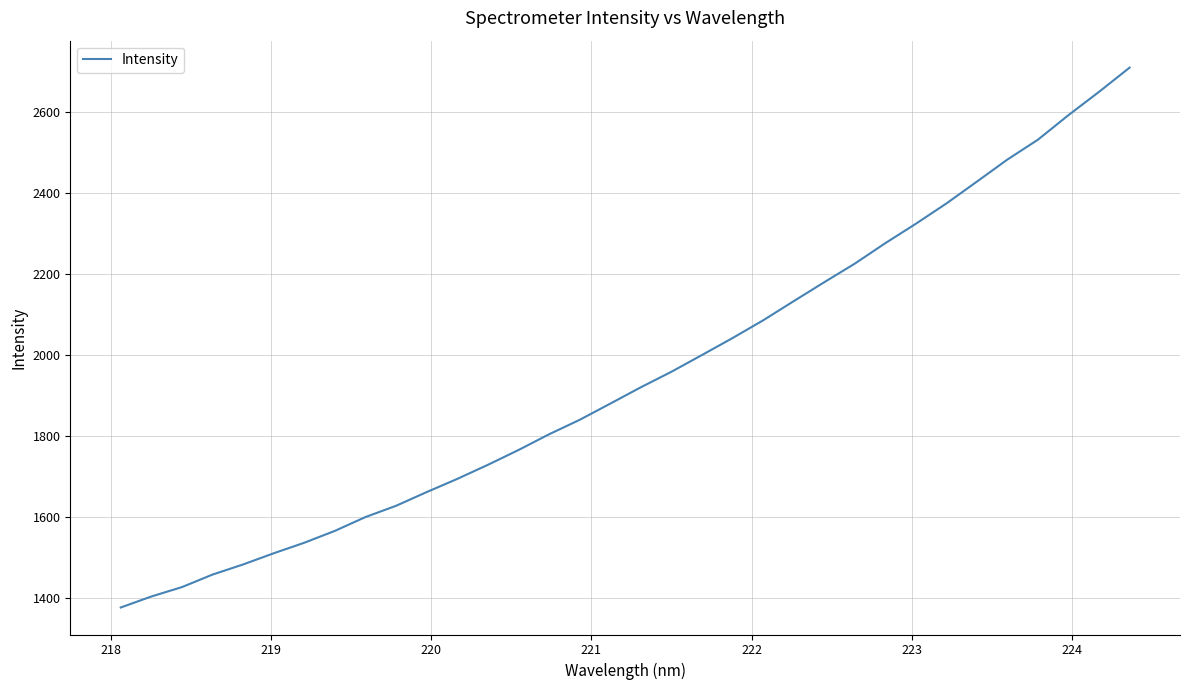

What is the difference between the maximum and minimum values?

1331.1